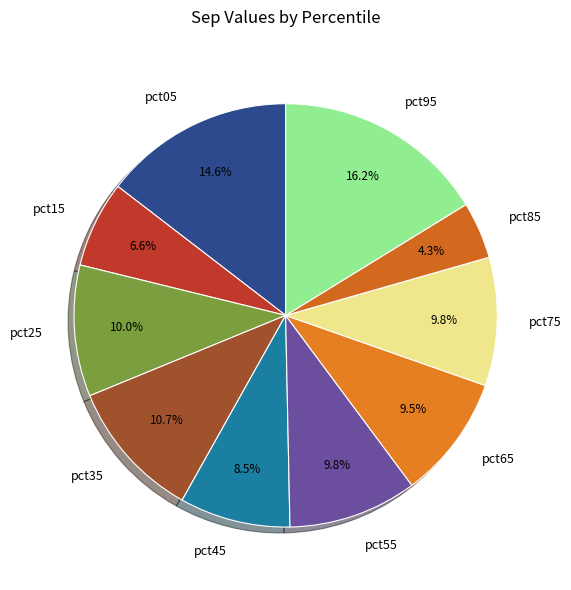

What percentage is the pct25 slice, to the nearest percent?

10%